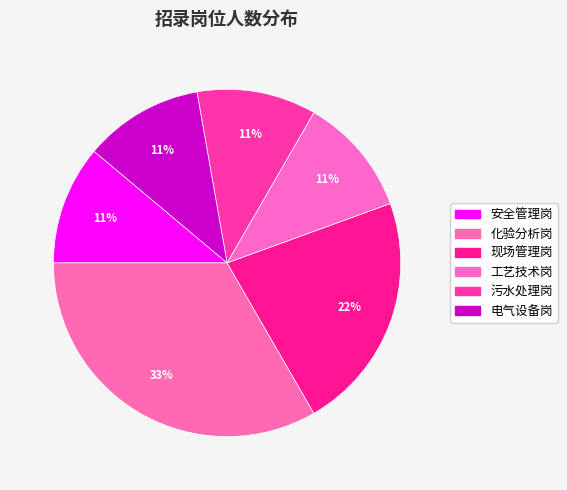

What is the largest slice in the pie chart?

化验分析岗